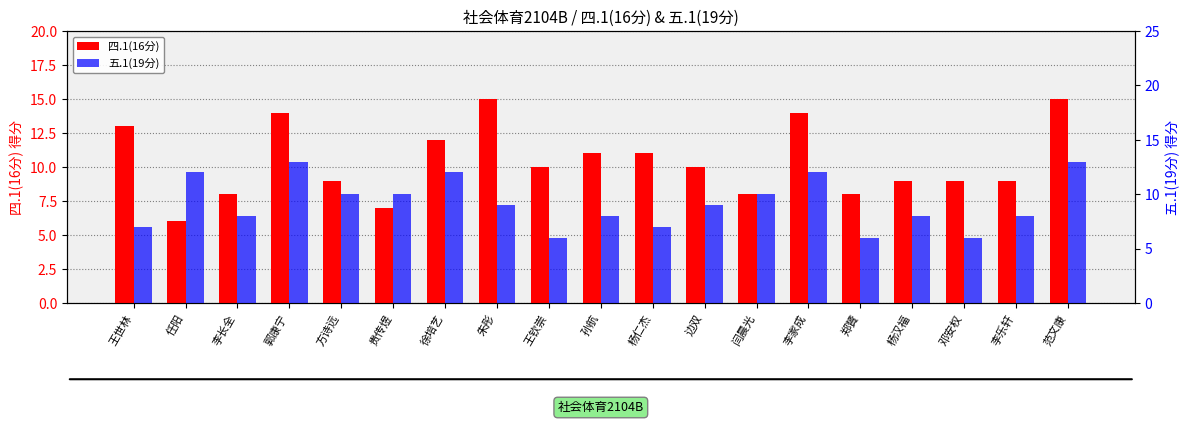

The value of 四.1(16分) at 郑贇 is 8. True or false?

True